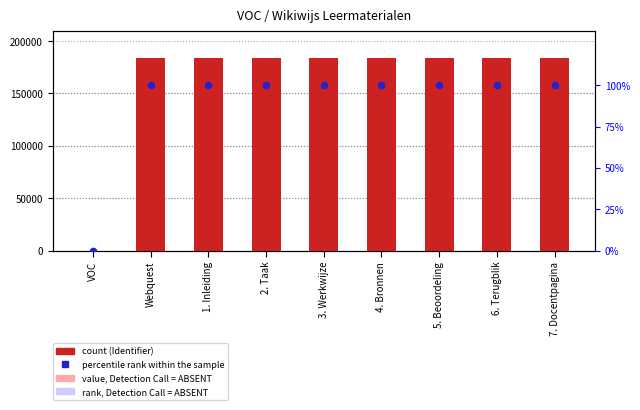

Which series has the largest total across all categories?

Identifier